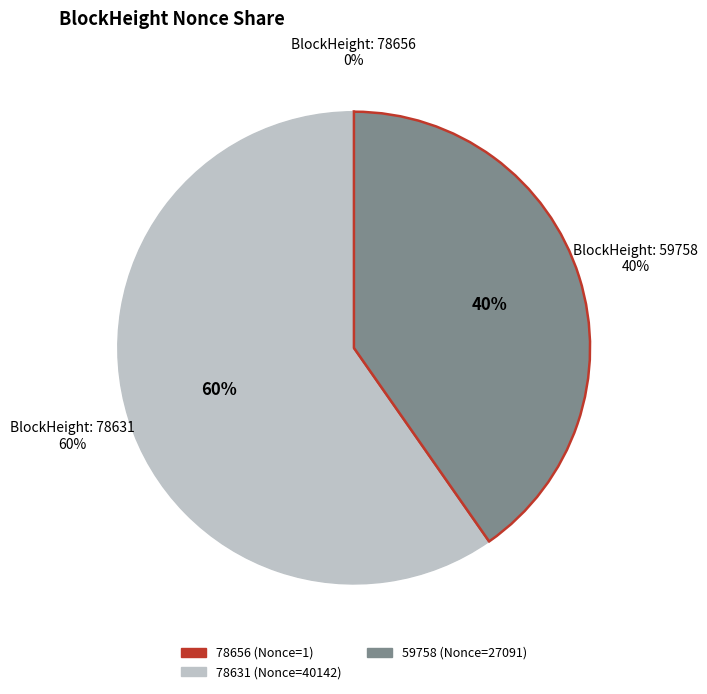

What percentage is the 78631 slice, to the nearest percent?

60%